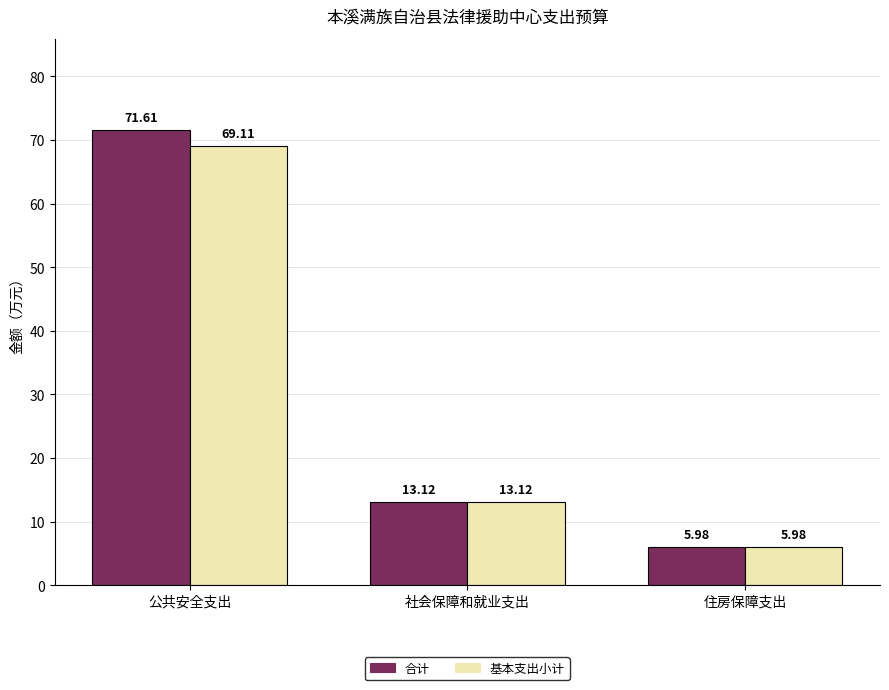

Reading right to left, what are all the values shown in this chart?

合计: 6.0	13.1	71.6
基本支出小计: 6.0	13.1	69.1